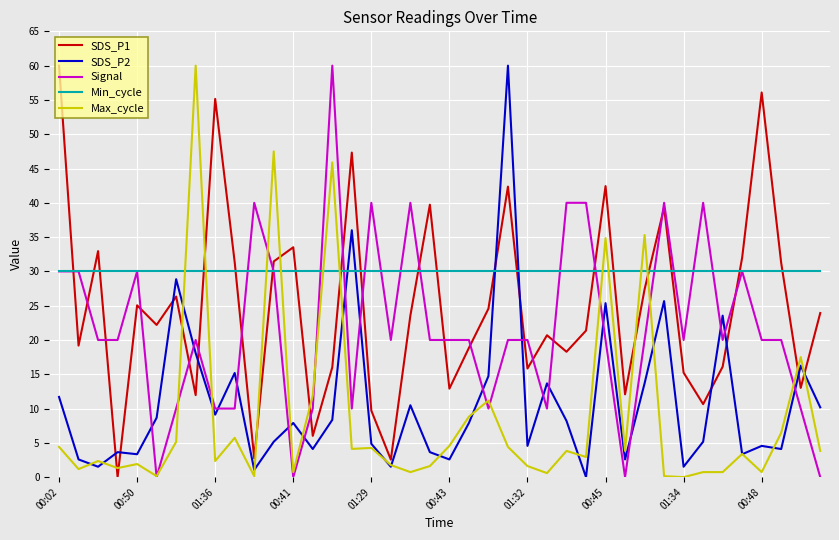

How many intersections are there between Max_cycle and Min_cycle?

10